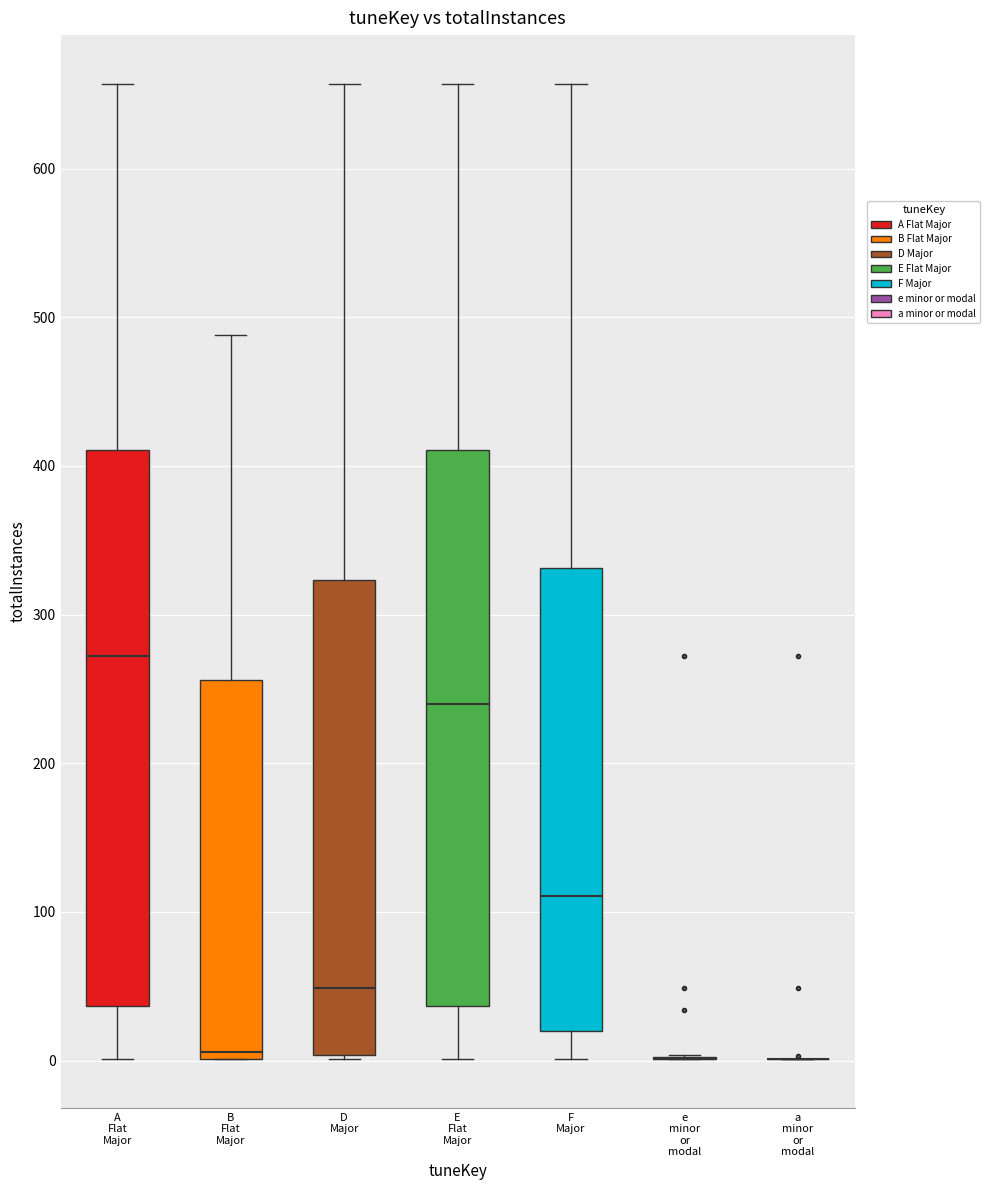

Where does the upper whisker of the box for D Major end on the y-axis? The values are not printed on the chart, so give them approximately, as read against the axis.

660